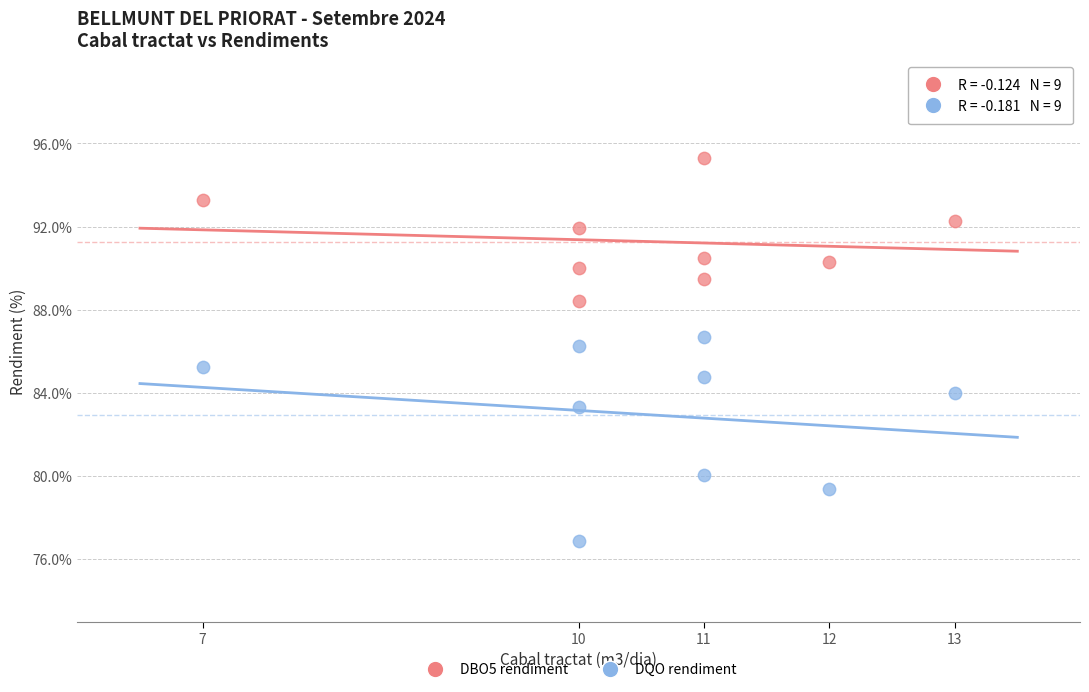

Across all data points, what is the range of X values (max minus min)?

6.0